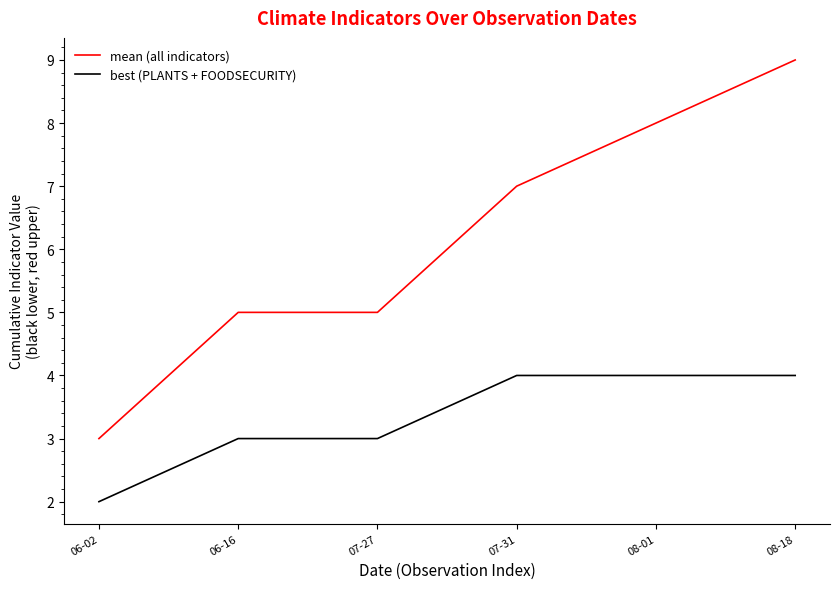

Is the value of best (PLANTS + FOODSECURITY) at 06-02 greater than the value of mean (all indicators) at 06-02?

No